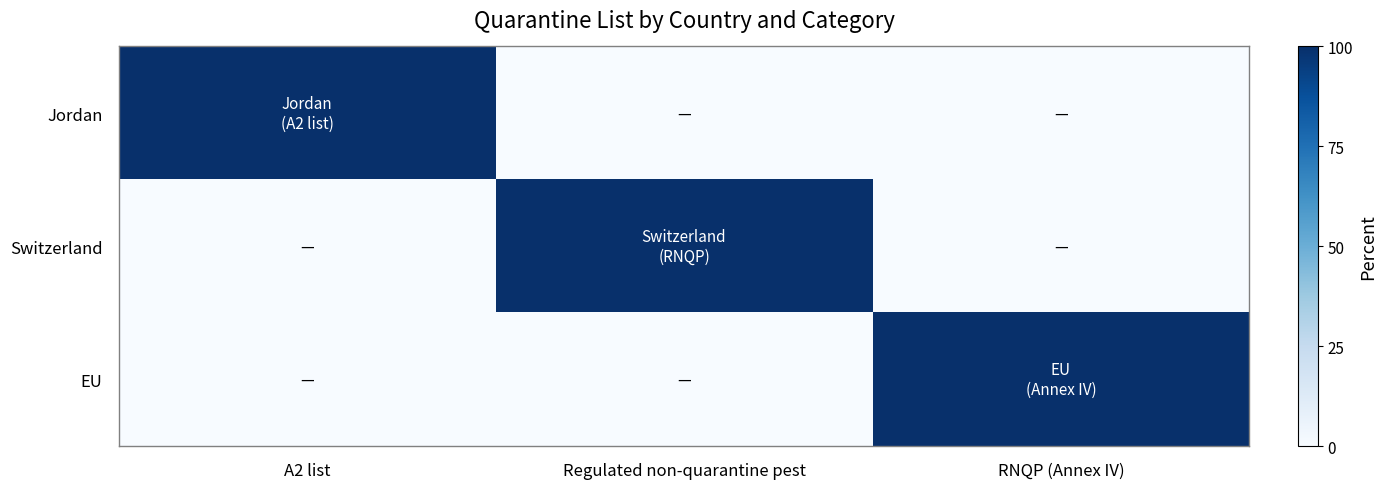

How many series are shown in this chart?

3